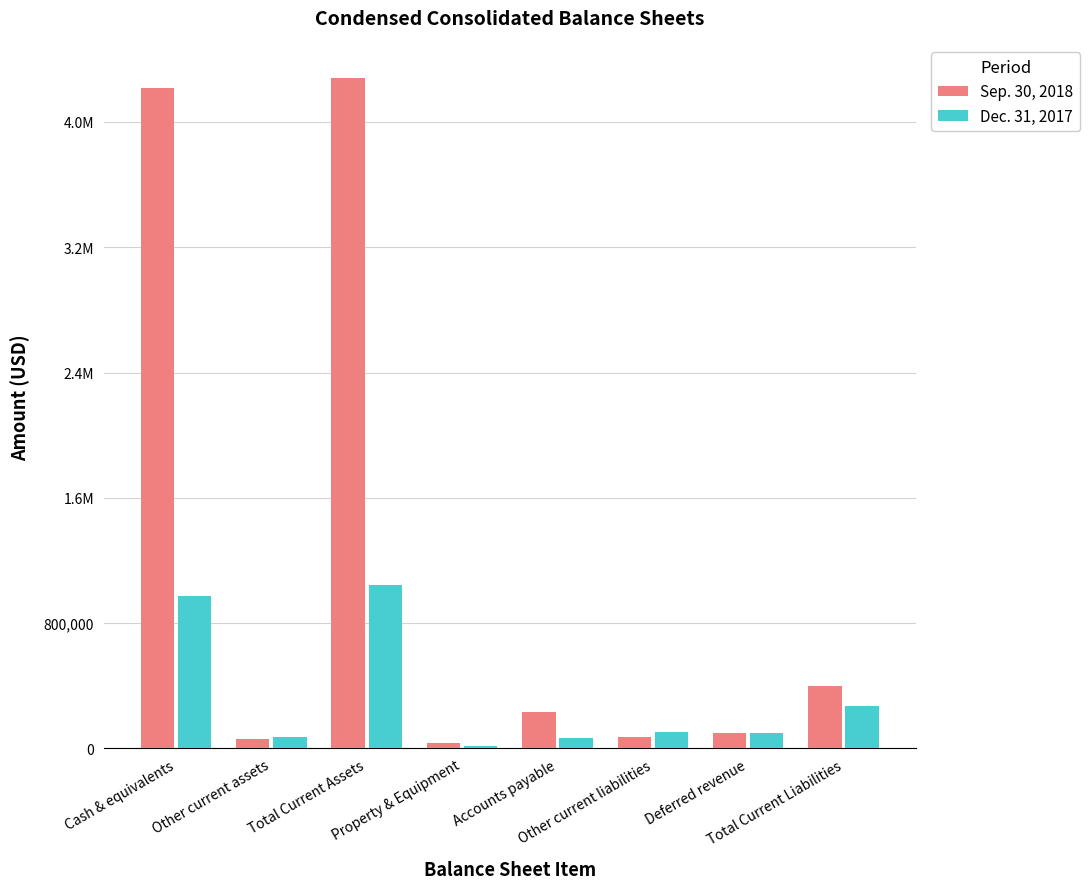

What are all the series names shown in the legend?

Sep. 30, 2018, Dec. 31, 2017